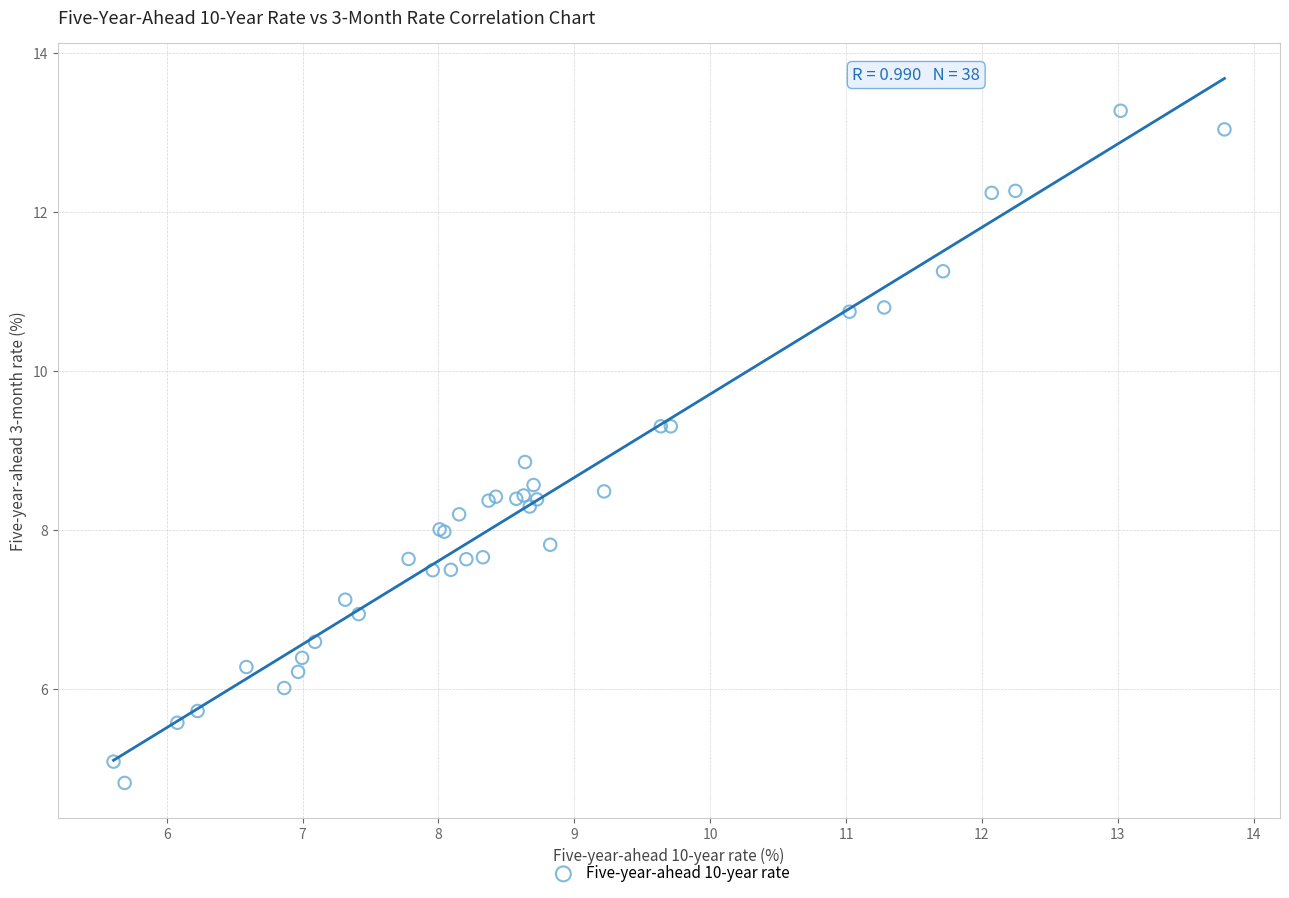

What Y value in the scatter plot is closest to 9?

8.9